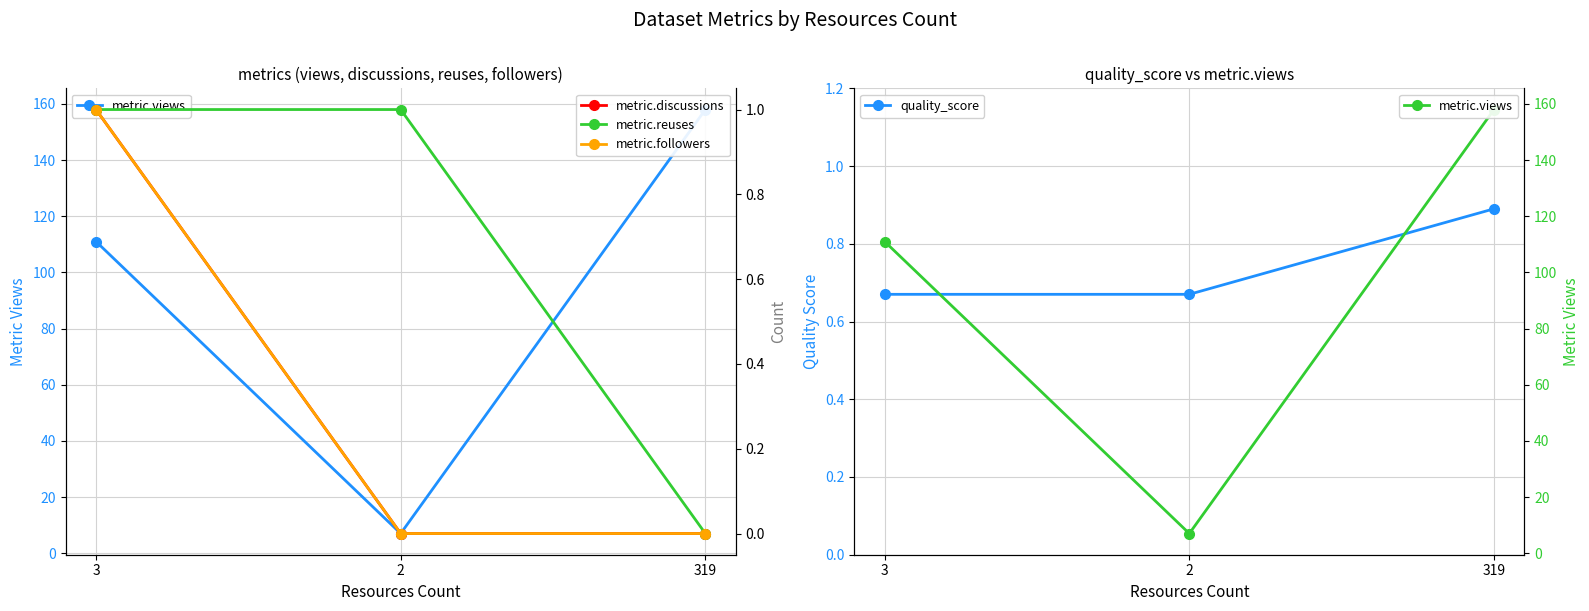

Reading left to right, list all the values displayed in this chart.

metric.views: 111.0	7.0	158.0
quality_score: 0.7	0.7	0.9
metric.discussions: 1.0	0.0	0.0
metric.reuses: 1.0	1.0	0.0
metric.followers: 1.0	0.0	0.0